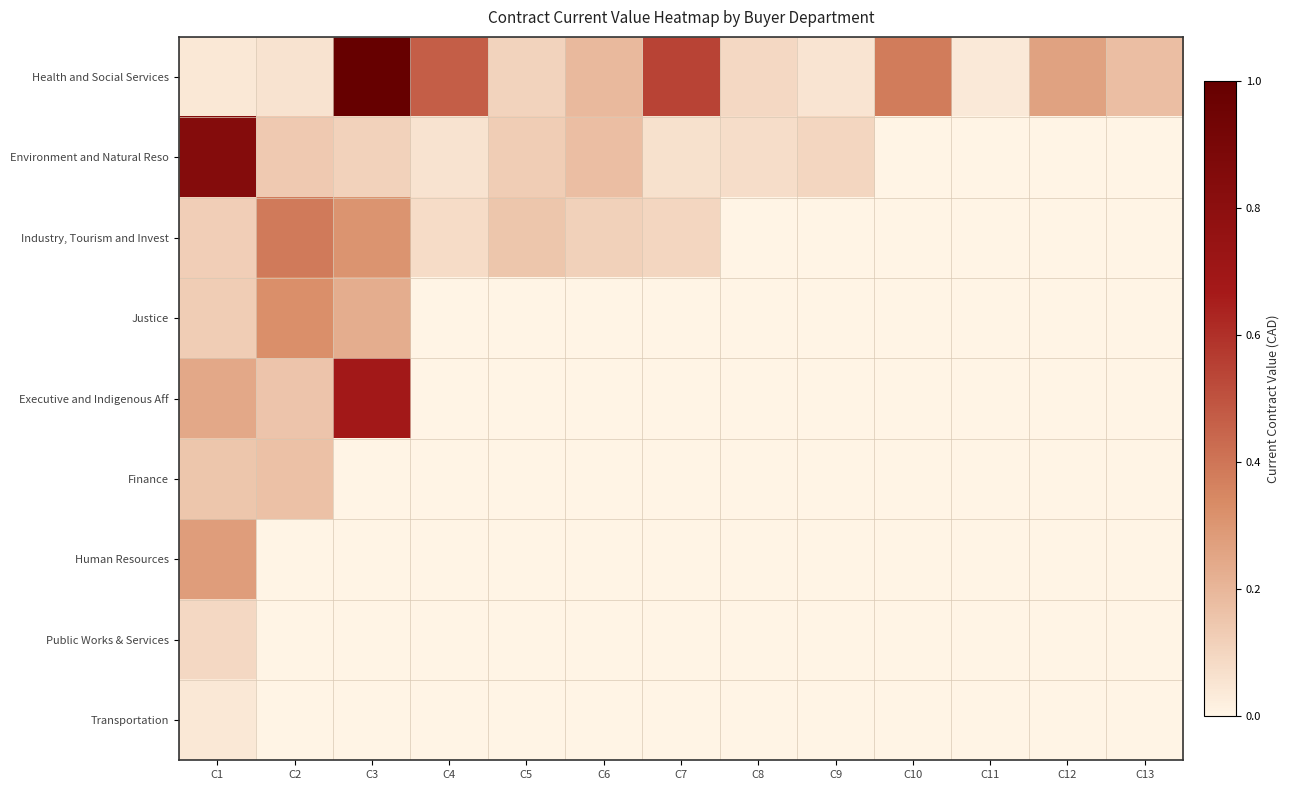

Reading right to left, what are all the values shown in this chart?

Health and Social Services: C13=0.2	C12=0.3	C11=0.0	C10=0.4	C9=0.1	C8=0.1	C7=0.5	C6=0.2	C5=0.1	C4=0.5	C3=1.0	C2=0.1	C1=0.0
Environment and Natural Reso: C13=0.0	C12=0.0	C11=0.0	C10=0.0	C9=0.1	C8=0.1	C7=0.1	C6=0.2	C5=0.1	C4=0.1	C3=0.1	C2=0.1	C1=0.8
Industry, Tourism and Invest: C13=0.0	C12=0.0	C11=0.0	C10=0.0	C9=0.0	C8=0.0	C7=0.1	C6=0.1	C5=0.2	C4=0.1	C3=0.3	C2=0.4	C1=0.1
Justice: C13=0.0	C12=0.0	C11=0.0	C10=0.0	C9=0.0	C8=0.0	C7=0.0	C6=0.0	C5=0.0	C4=0.0	C3=0.2	C2=0.3	C1=0.1
Executive and Indigenous Aff: C13=0.0	C12=0.0	C11=0.0	C10=0.0	C9=0.0	C8=0.0	C7=0.0	C6=0.0	C5=0.0	C4=0.0	C3=0.7	C2=0.2	C1=0.2
Finance: C13=0.0	C12=0.0	C11=0.0	C10=0.0	C9=0.0	C8=0.0	C7=0.0	C6=0.0	C5=0.0	C4=0.0	C3=0.0	C2=0.2	C1=0.2
Human Resources: C13=0.0	C12=0.0	C11=0.0	C10=0.0	C9=0.0	C8=0.0	C7=0.0	C6=0.0	C5=0.0	C4=0.0	C3=0.0	C2=0.0	C1=0.3
Public Works & Services: C13=0.0	C12=0.0	C11=0.0	C10=0.0	C9=0.0	C8=0.0	C7=0.0	C6=0.0	C5=0.0	C4=0.0	C3=0.0	C2=0.0	C1=0.1
Transportation: C13=0.0	C12=0.0	C11=0.0	C10=0.0	C9=0.0	C8=0.0	C7=0.0	C6=0.0	C5=0.0	C4=0.0	C3=0.0	C2=0.0	C1=0.0